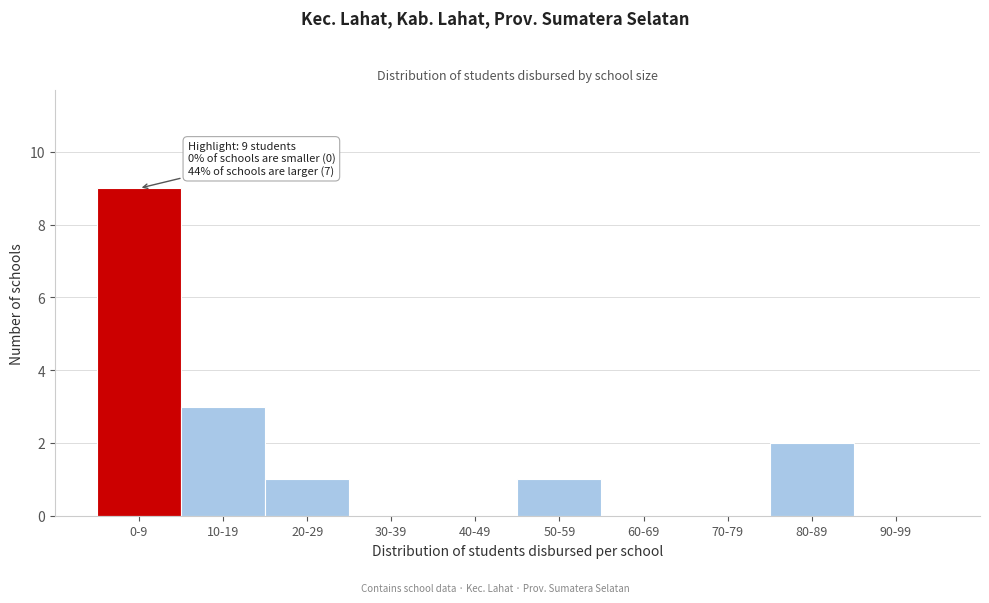

Reading left to right, what are all the values shown in this chart?

0-9=9	10-19=3	20-29=1	30-39=0	40-49=0	50-59=1	60-69=0	70-79=0	80-89=2	90-99=0